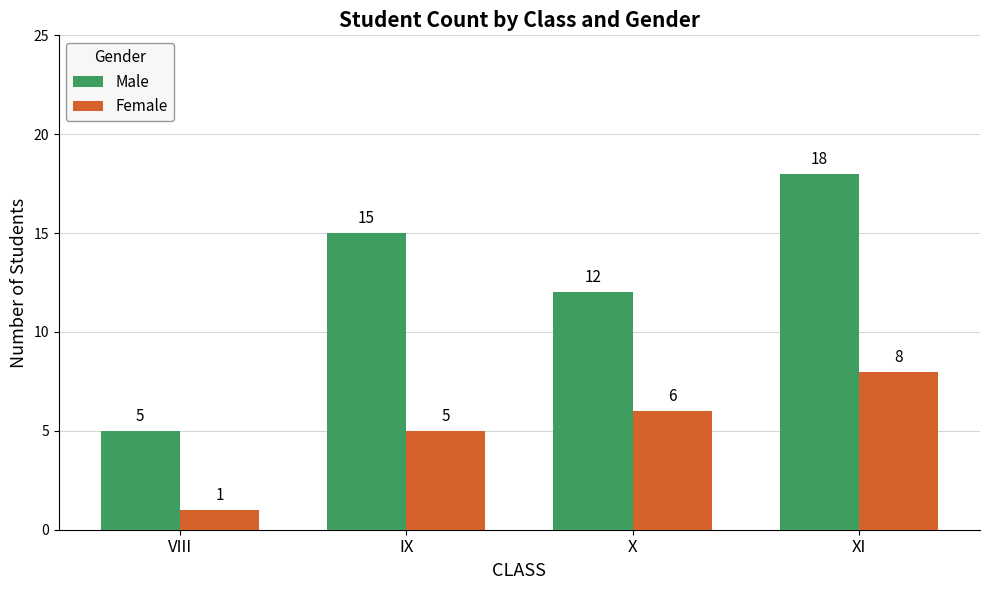

What is the difference between the highest and lowest values at X?

6